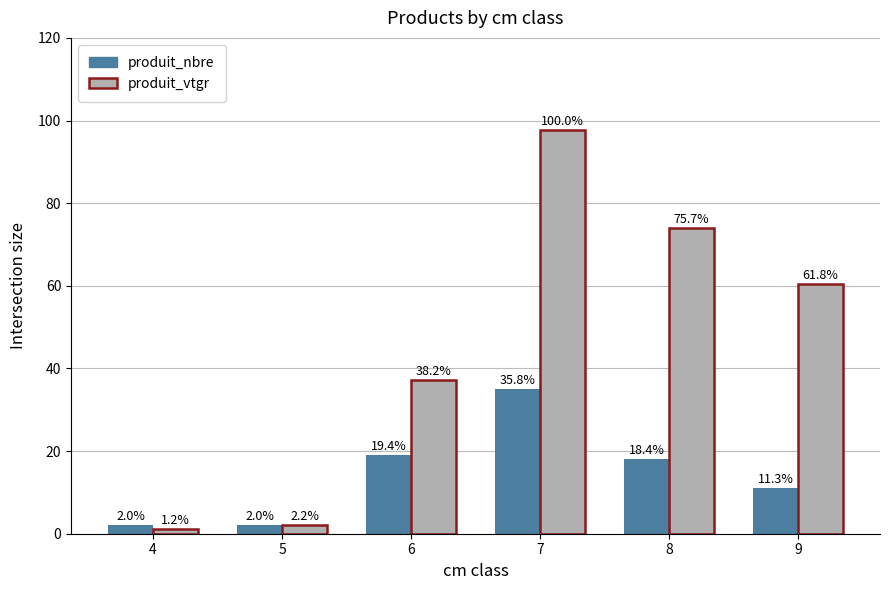

Are the bars horizontal?

No